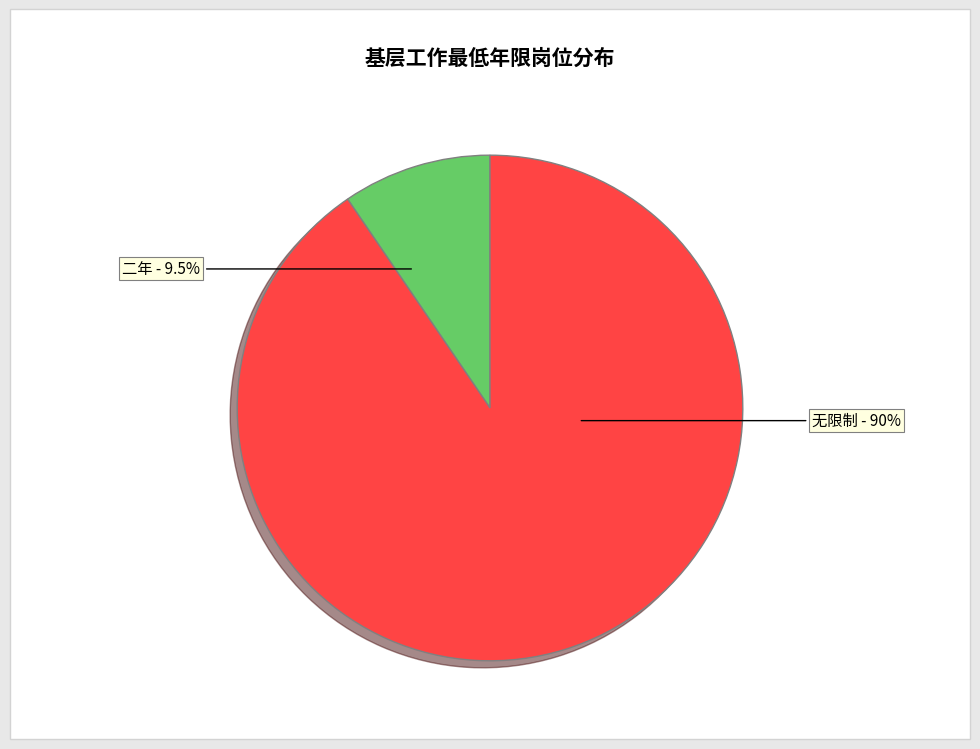

Which category has the biggest portion of the pie?

无限制